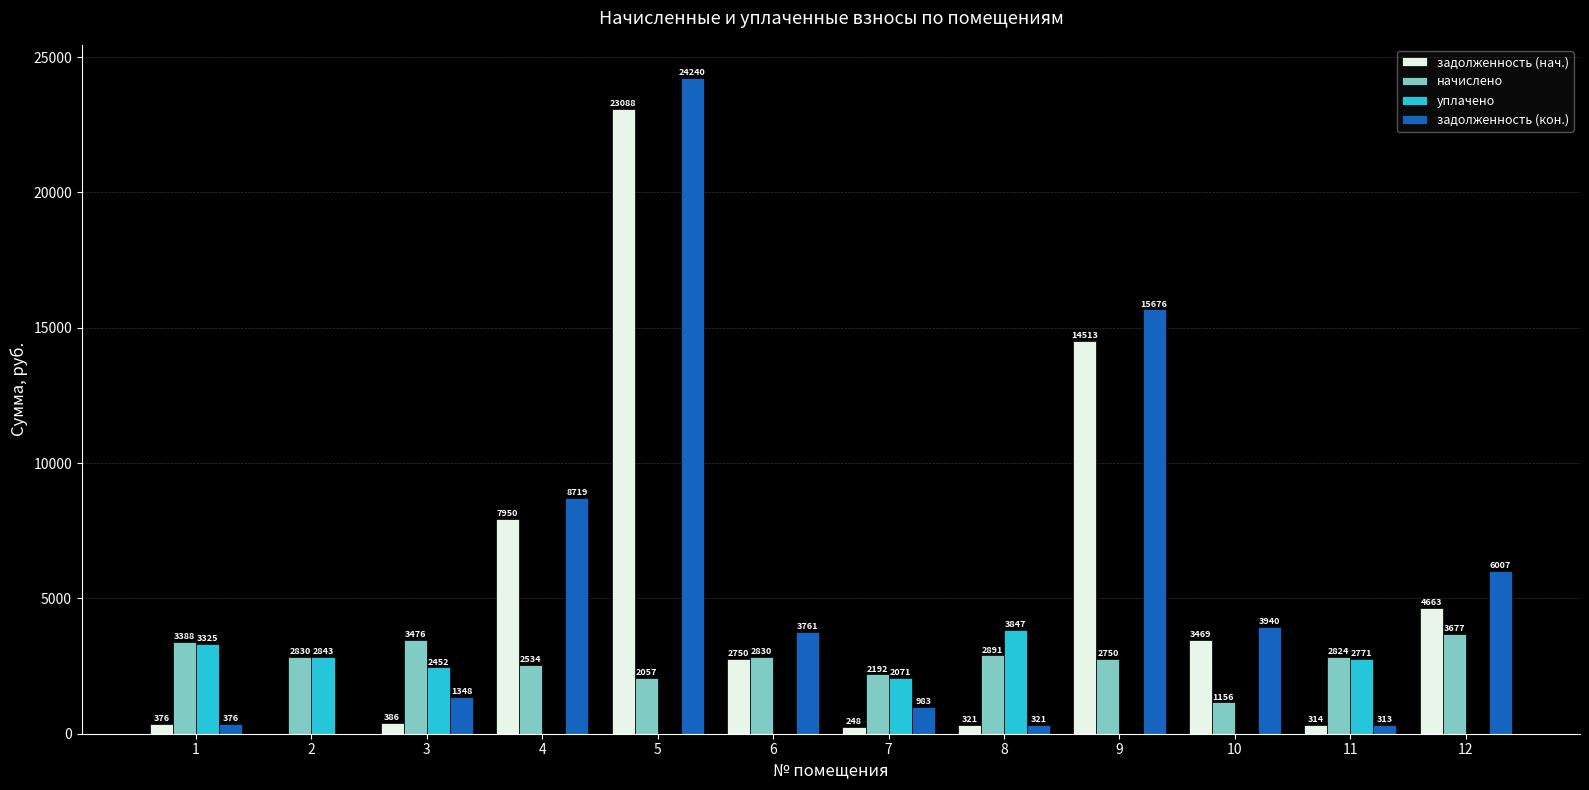

What is the total value across all series at 7?

5492.8